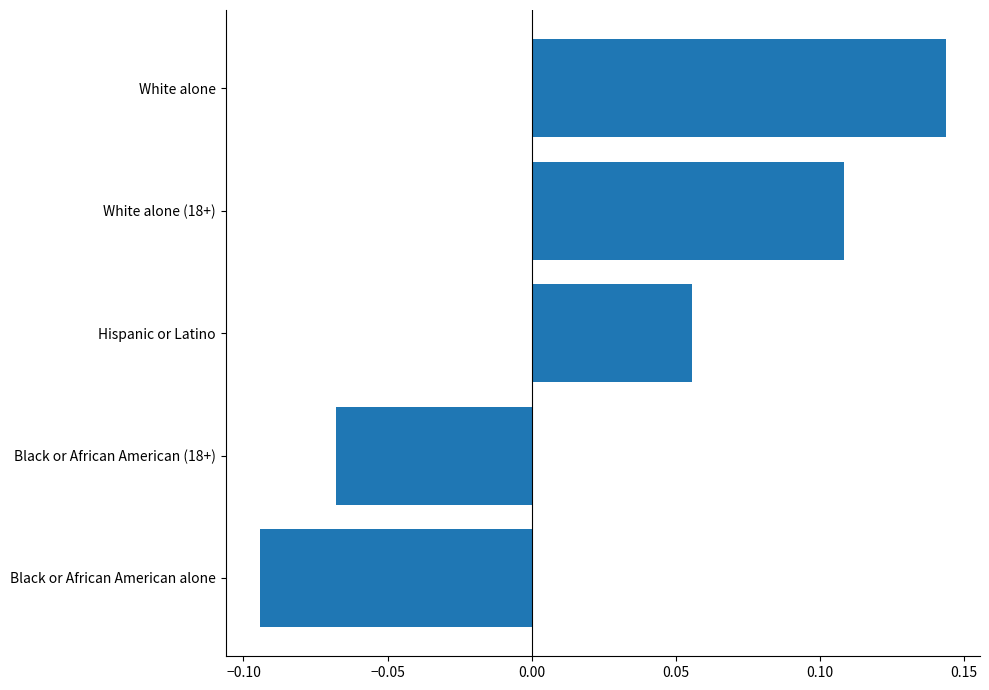

Rank the categories by value from lowest to highest.

Black or African American alone, Black or African American (18+), Hispanic or Latino, White alone (18+), White alone